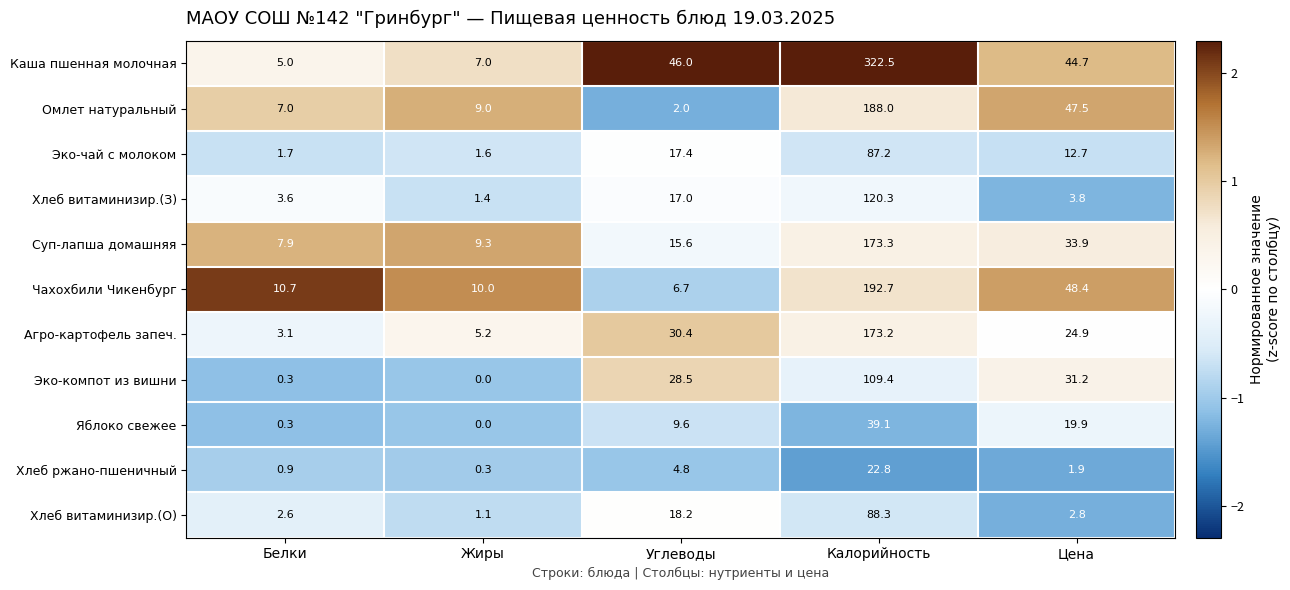

Is it true that Хлеб витаминизир.(О) equals 1.9 at Жиры?

False